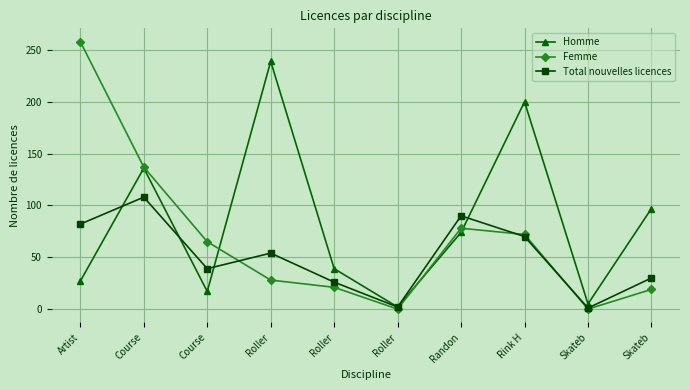

Reading right to left, list all the values displayed in this chart.

Homme: 97	5	200	74	2	39	239	17	136	27
Femme: 19	0	72	78	0	21	28	65	137	258
Total nouvelles licences: 30	1	70	90	2	26	54	39	108	82